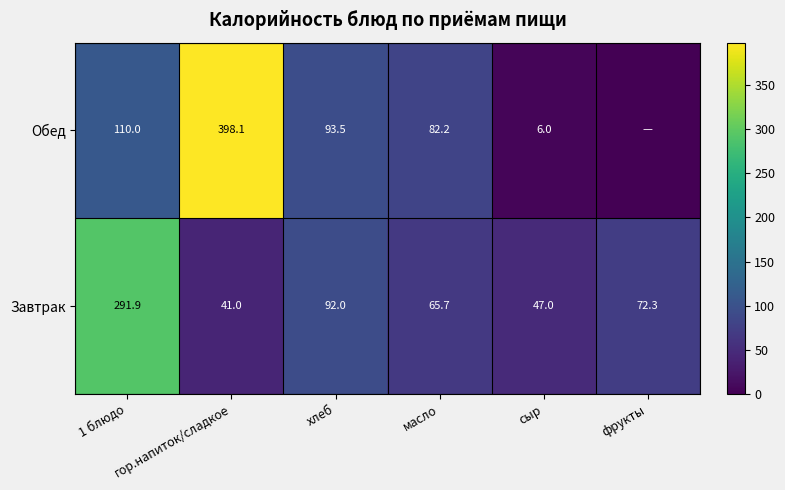

Count the number of data series in this chart.

2